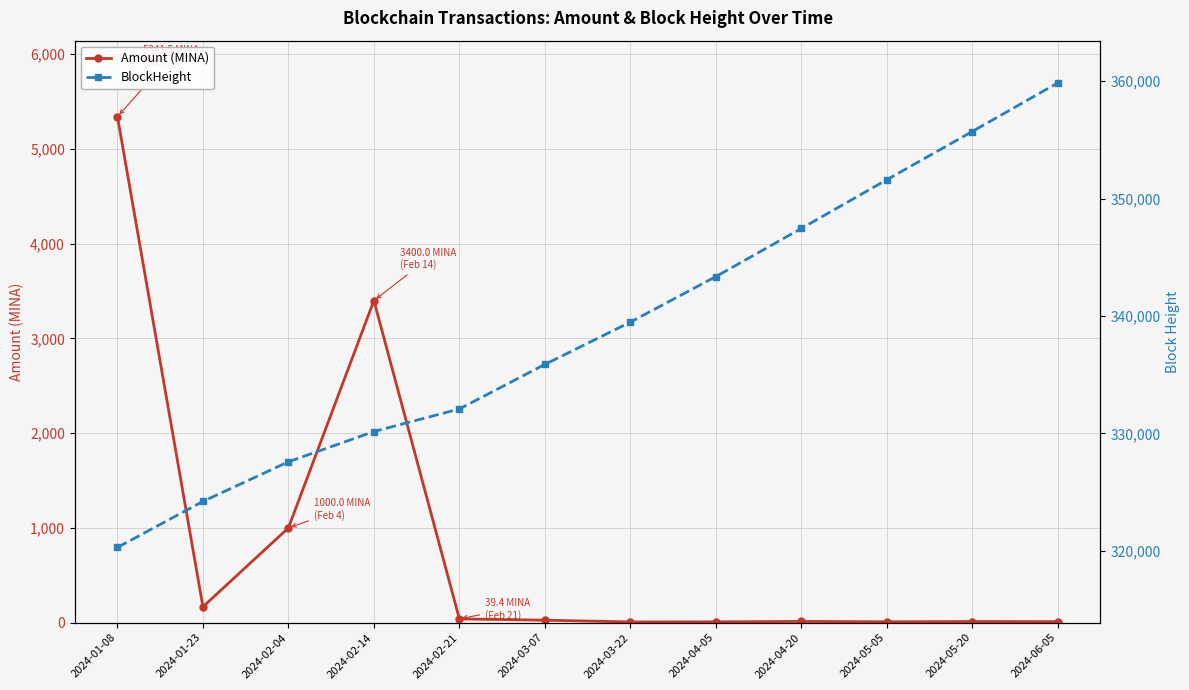

List the series in order of their peak value, highest first.

BlockHeight, Amount (MINA)